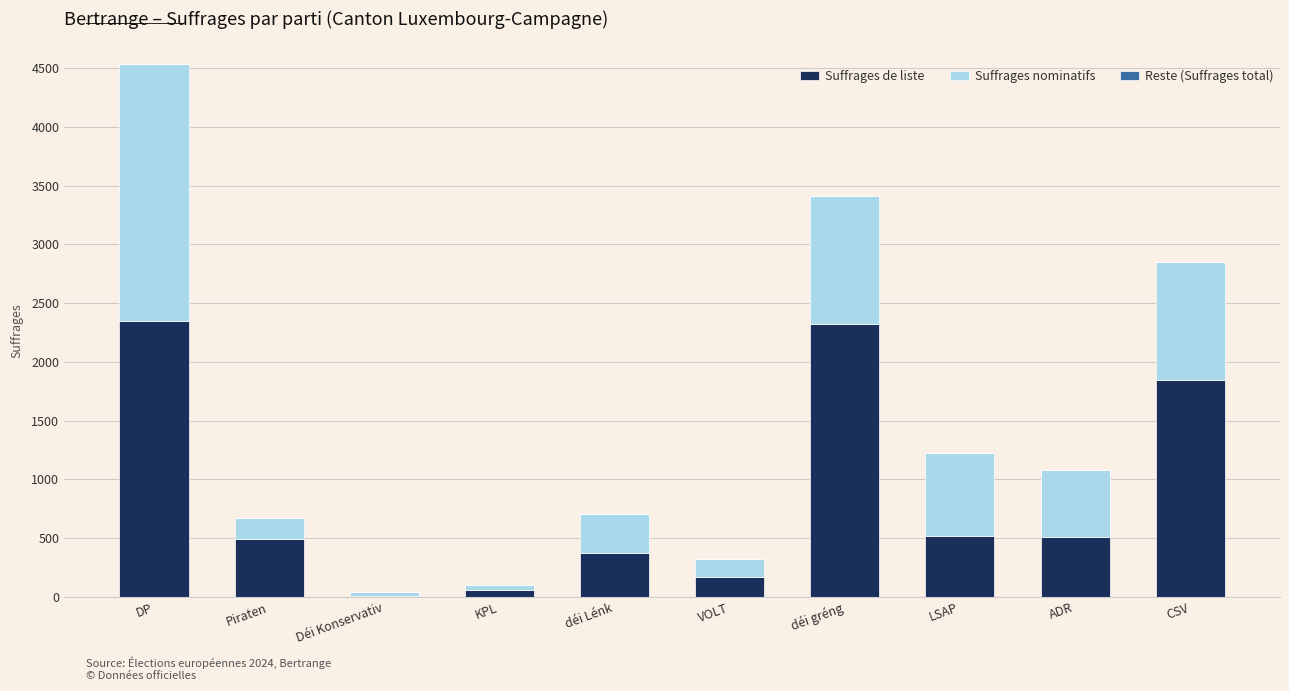

Is it true that Suffrages de liste equals 648 at Piraten?

False